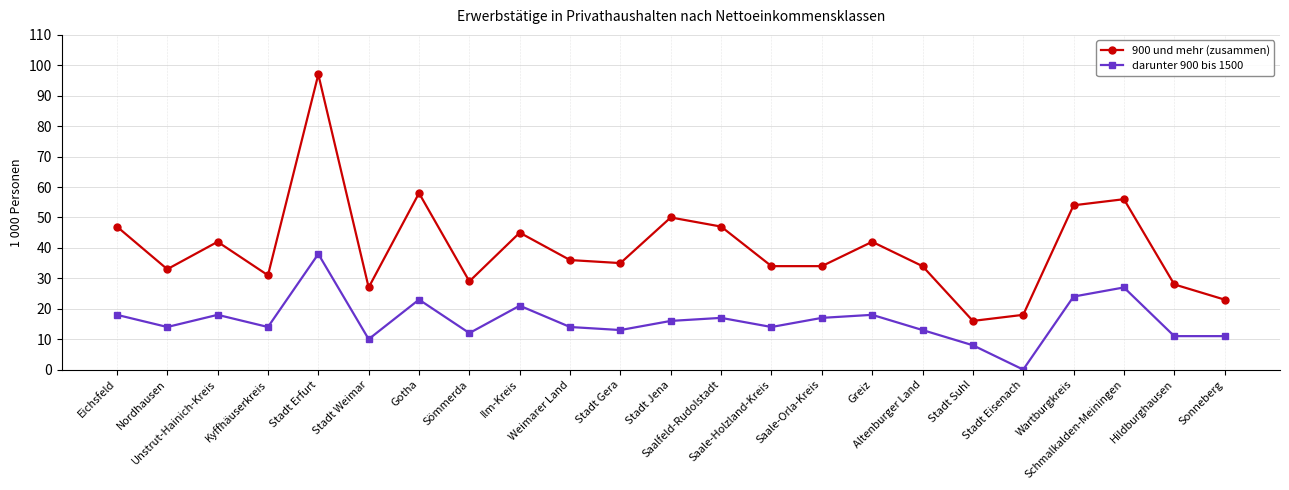

What is the greatest value displayed?

97